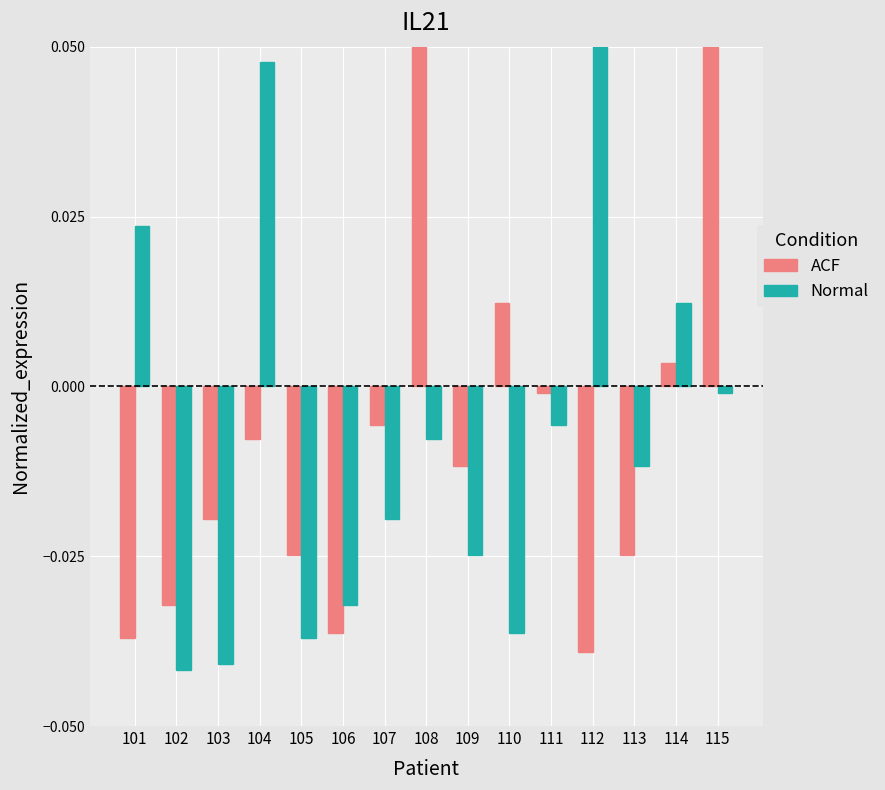

Rank the categories by ACF value from lowest to highest.

112, 101, 106, 102, 105, 113, 103, 109, 104, 107, 111, 114, 110, 115, 108